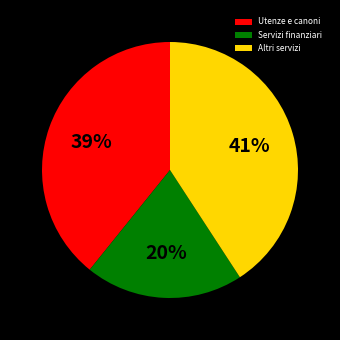

Between Servizi finanziari and Altri servizi, which is larger?

Altri servizi